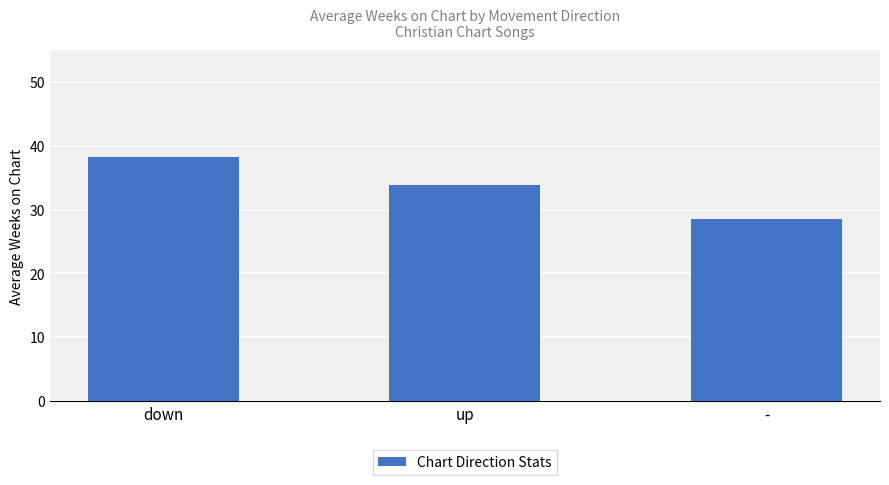

List the labels in order of value, smallest first.

-, up, down